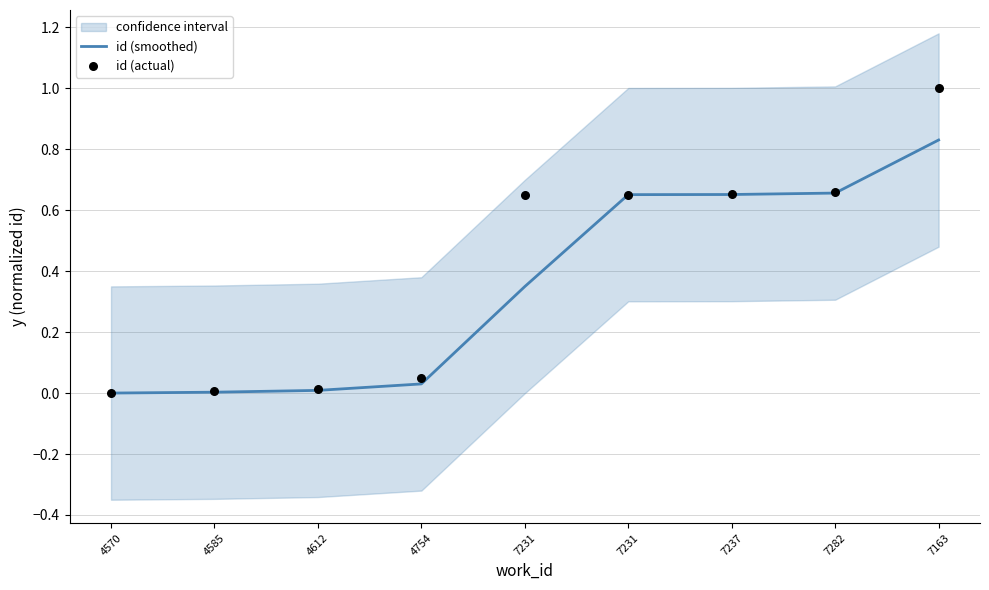

Which series has the largest total across all categories?

id (actual)